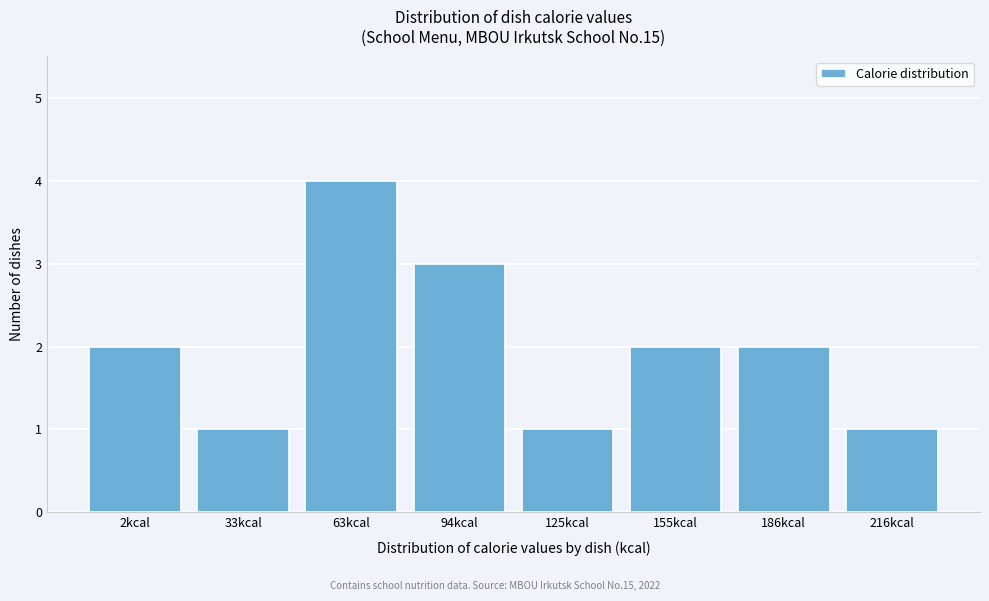

Reading left to right, extract all data points from this chart.

2	1	4	3	1	2	2	1